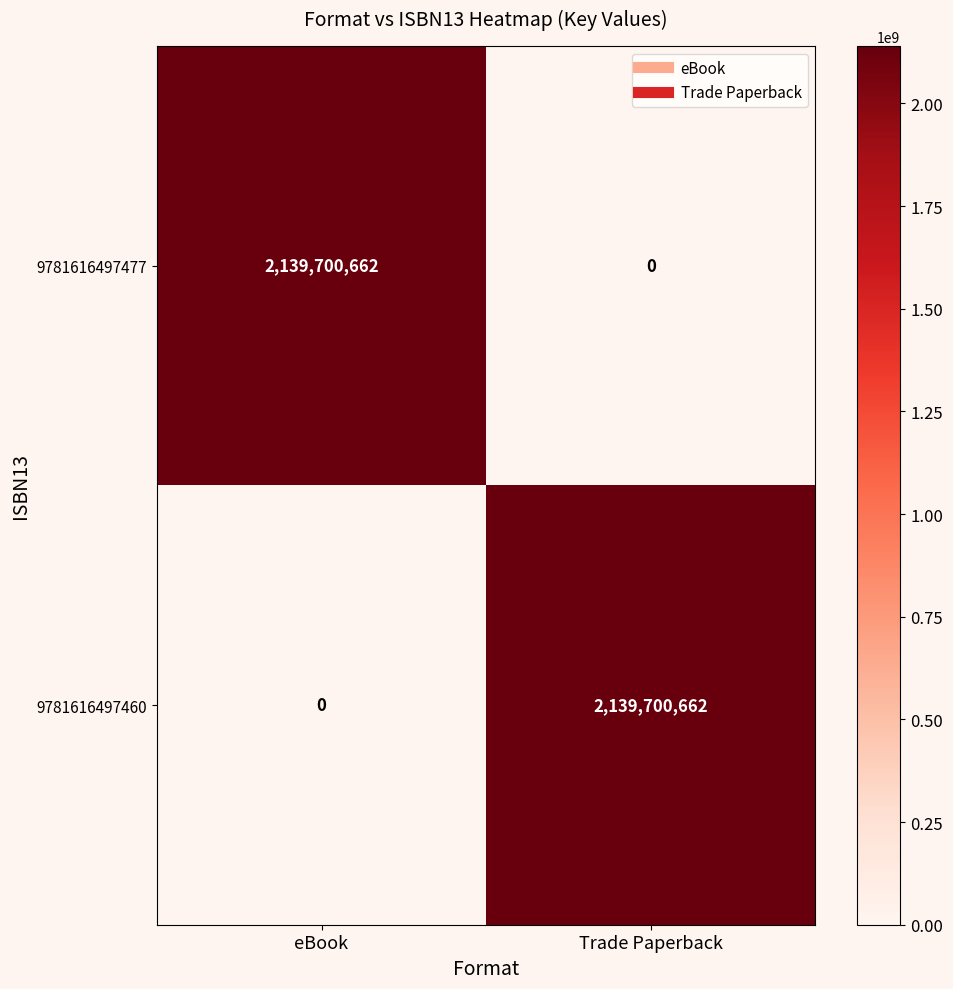

What is the highest value of the 9781616497460 series?

2139700662